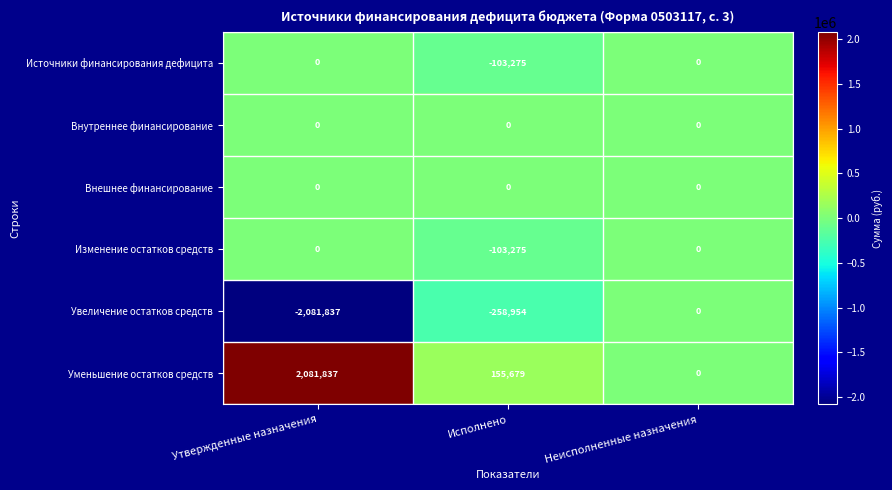

Reading left to right, what are all the values shown in this chart?

Источники финансирования дефицита: Утвержденные назначения=0	Исполнено=-103275	Неисполненные назначения=0
Внутреннее финансирование: Утвержденные назначения=0	Исполнено=0	Неисполненные назначения=0
Внешнее финансирование: Утвержденные назначения=0	Исполнено=0	Неисполненные назначения=0
Изменение остатков средств: Утвержденные назначения=0	Исполнено=-103275	Неисполненные назначения=0
Увеличение остатков средств: Утвержденные назначения=-2081837	Исполнено=-258954	Неисполненные назначения=0
Уменьшение остатков средств: Утвержденные назначения=2081837	Исполнено=155679	Неисполненные назначения=0